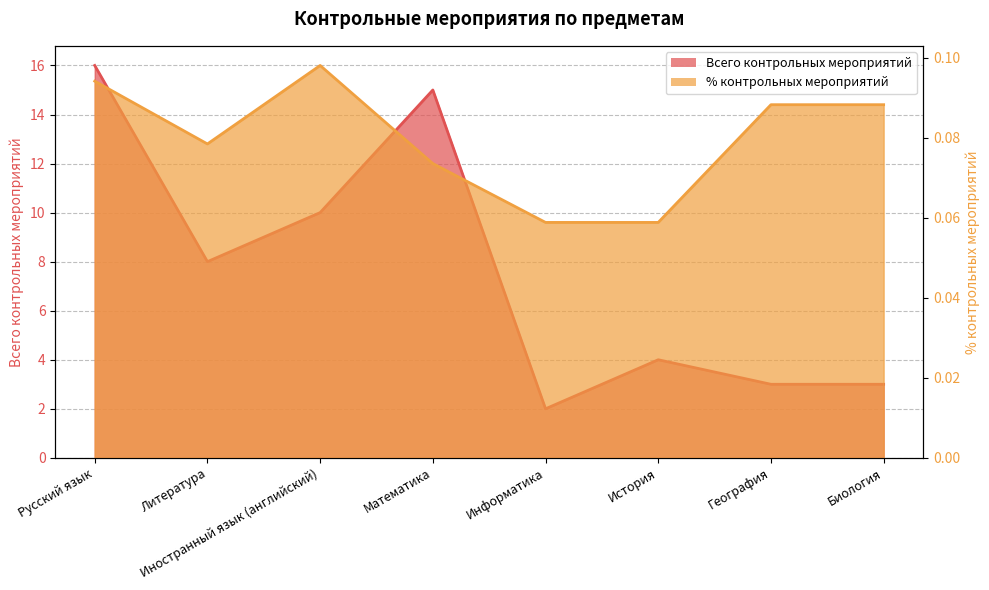

The value of Всего контрольных мероприятий at Математика is 15.0. True or false?

True